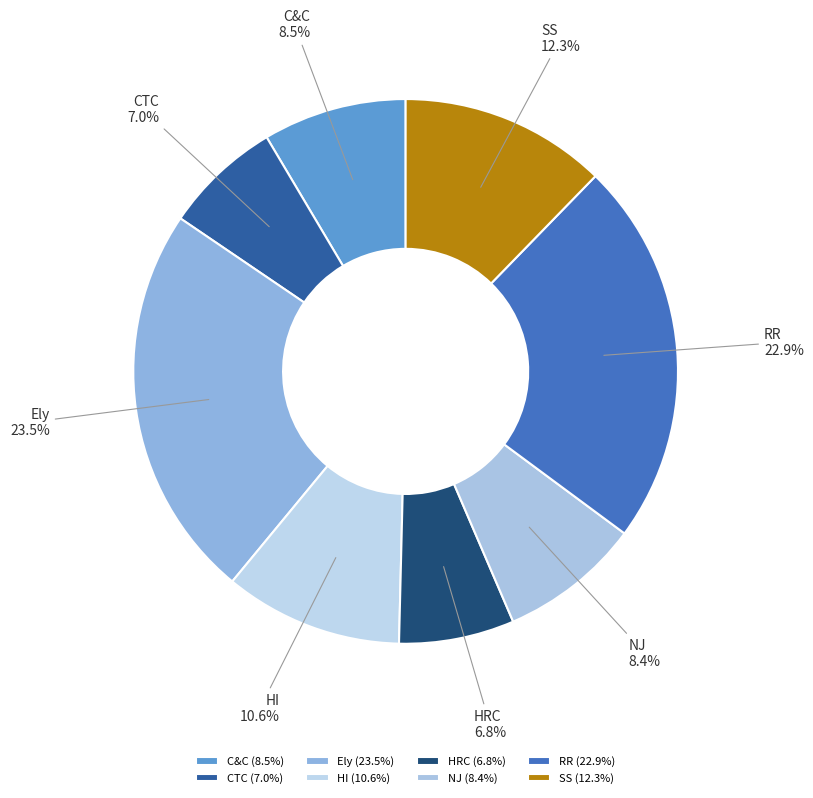

Does any single category account for the majority?

No